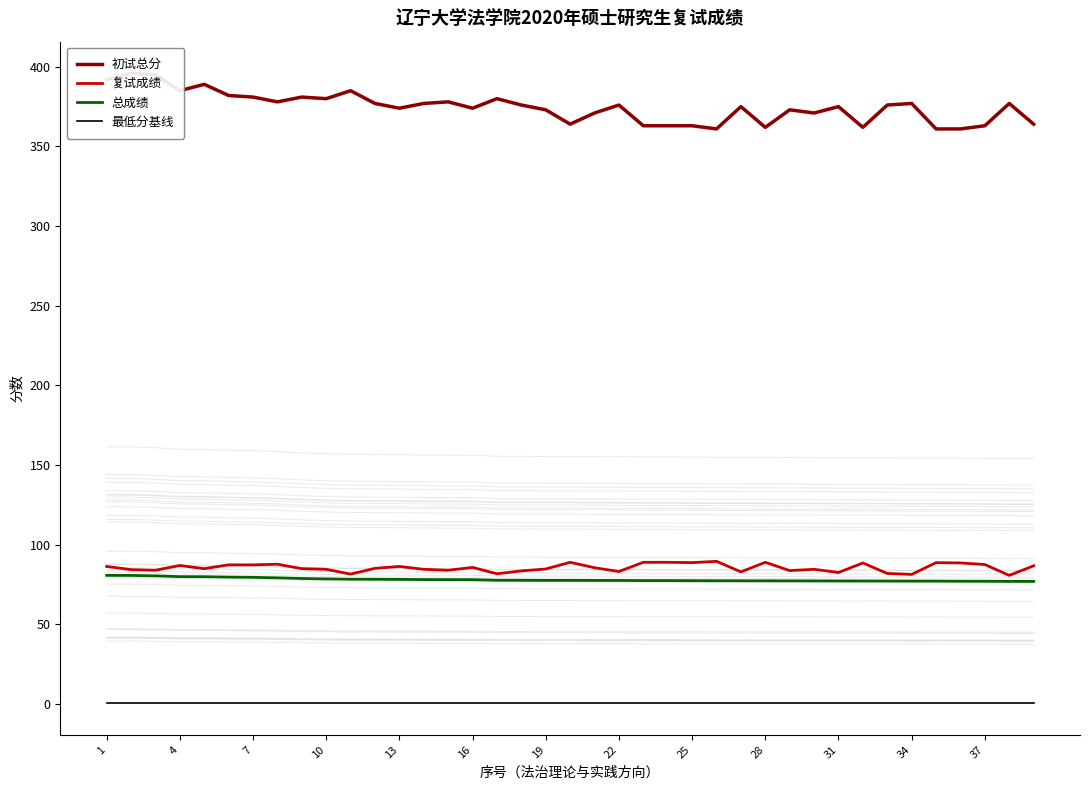

What are all the series names shown in the legend?

初试总分, 复试成绩, 总成绩, 最低分基线